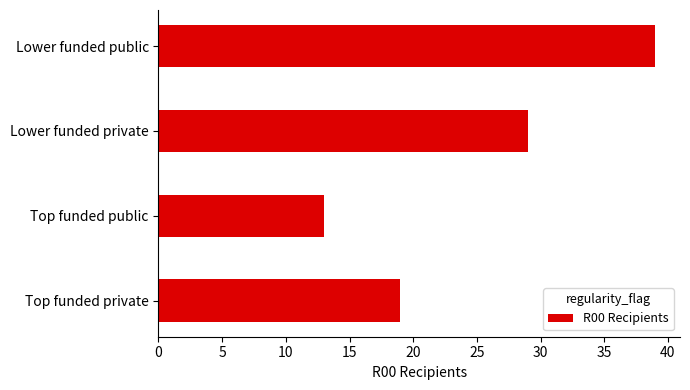

Which has a higher value, Lower funded public or Top funded public?

Lower funded public